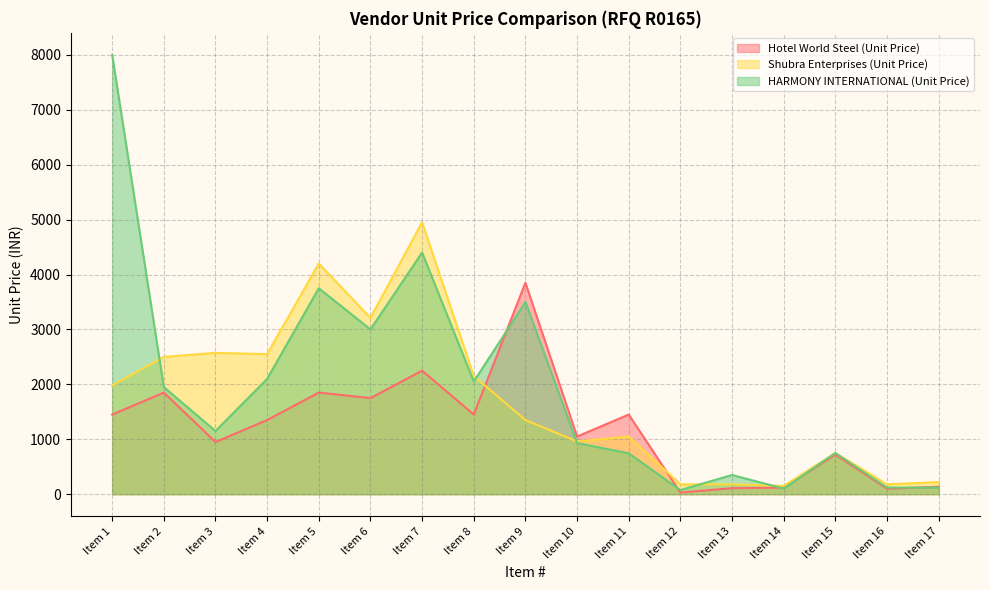

Is it true that Shubra Enterprises (Unit Price) equals 3390 at Item 7?

False